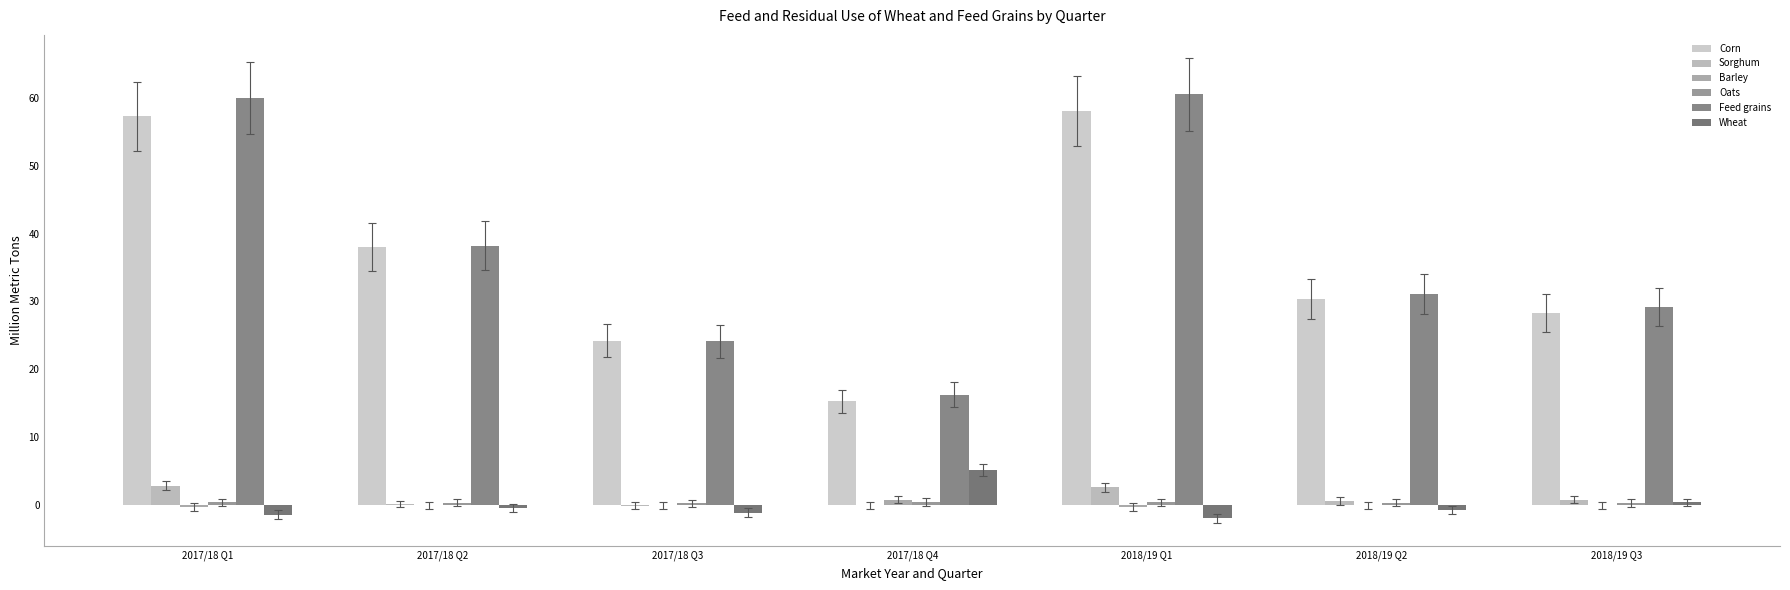

Which series has the largest total across all categories?

Feed grains